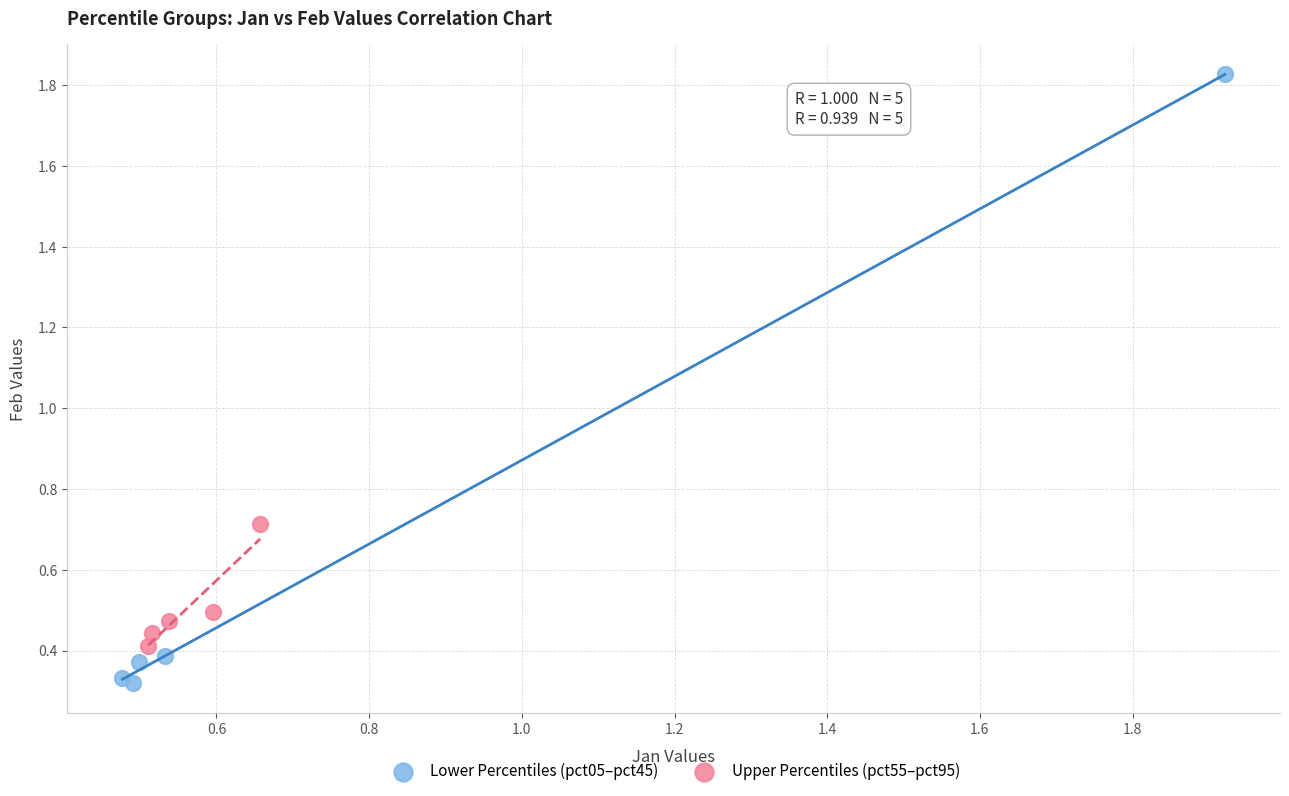

Which series has the largest Y range (max minus min)?

Lower Percentiles (pct05–pct45)